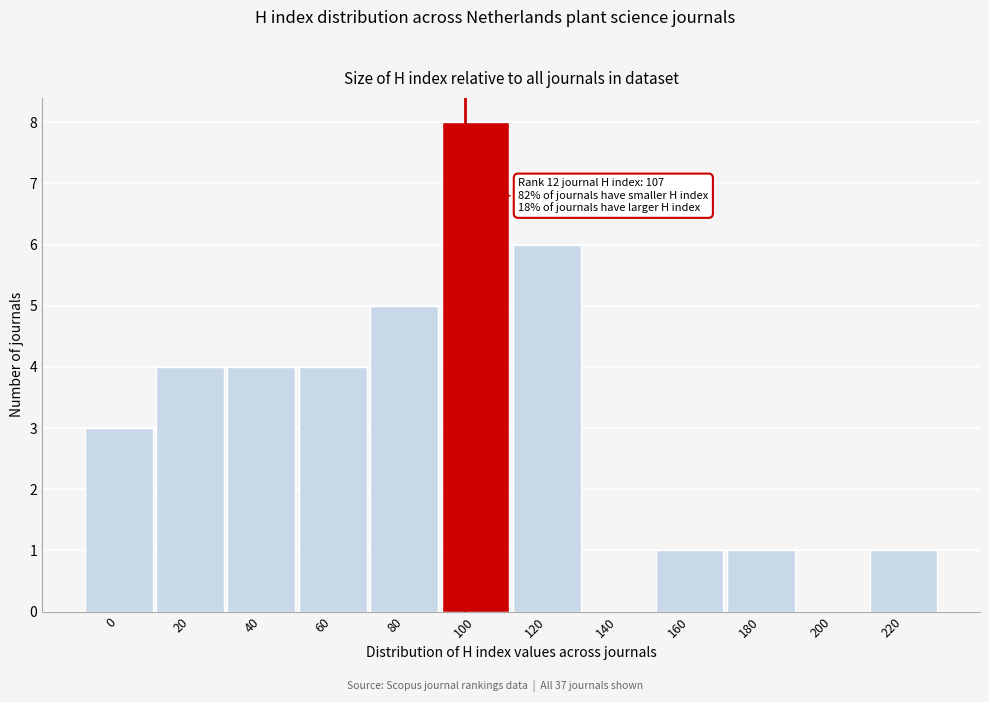

Reading left to right, what are all the values shown in this chart?

0=3	20=4	40=4	60=4	80=5	100=8	120=6	140=0	160=1	180=1	200=0	220=1